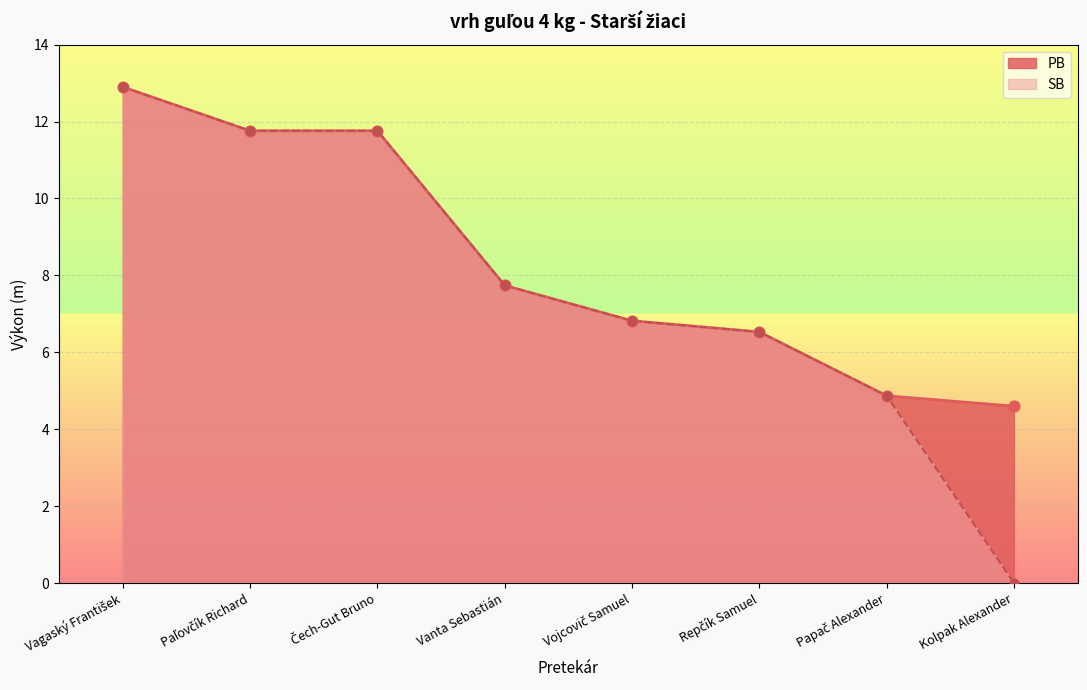

At how many categories does at least one series exceed 6?

6